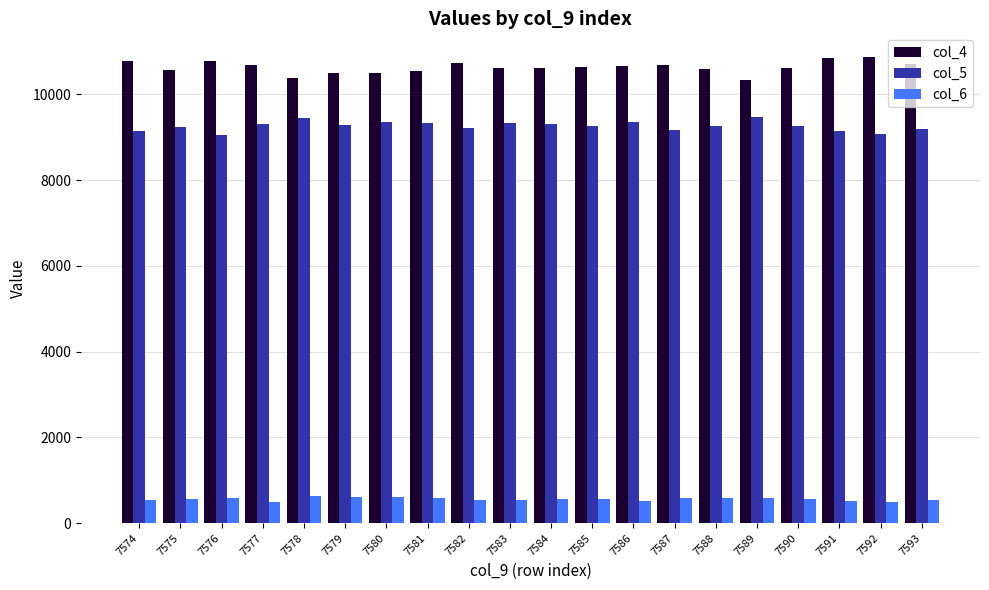

The col_5 series shows 9280 at 7579. True or false?

True